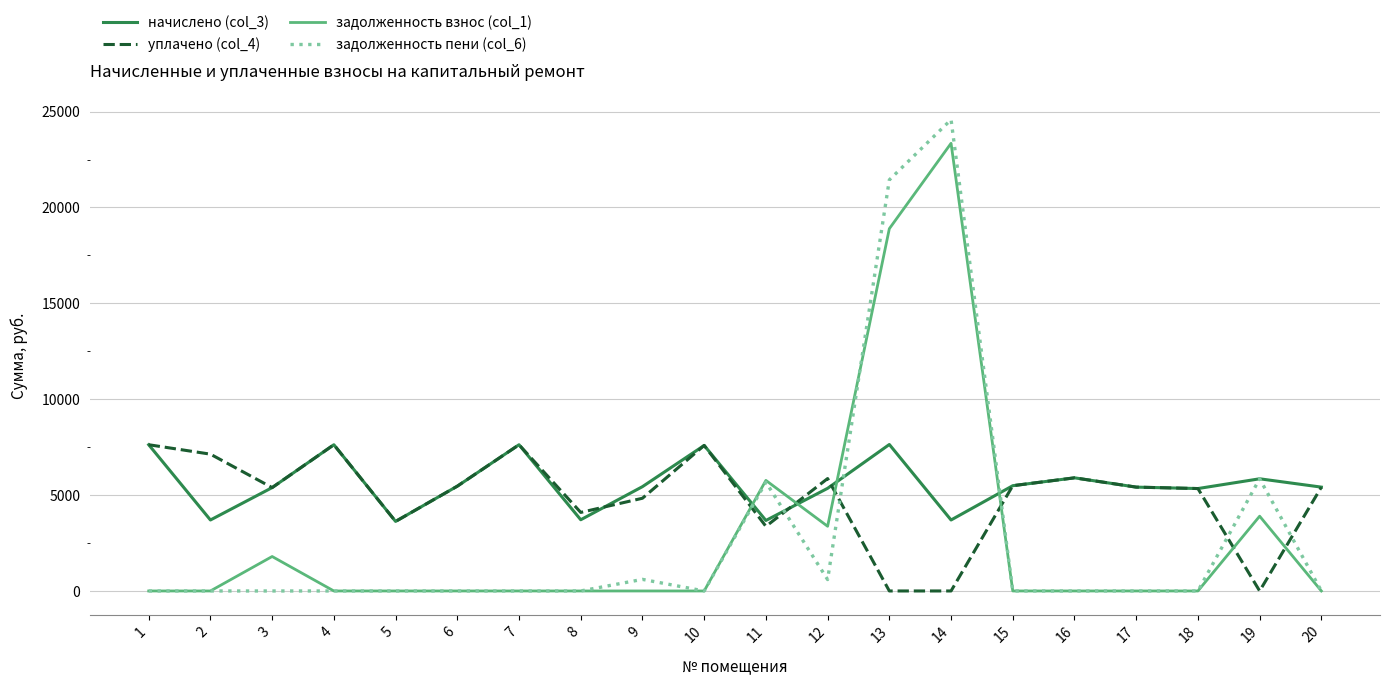

What is the lowest value of the начислено (col_3) series?

3626.6